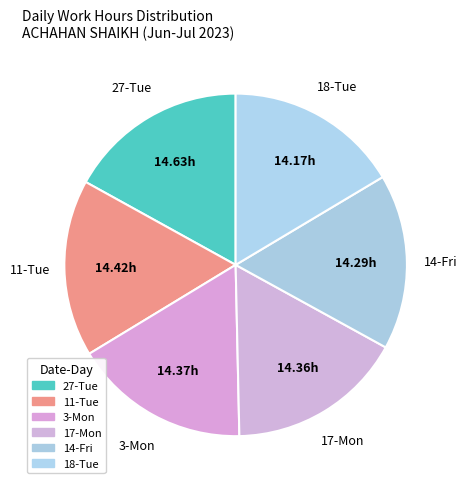

What is the ratio of the value at 27-Tue to the value at 14-Fri?

1.0